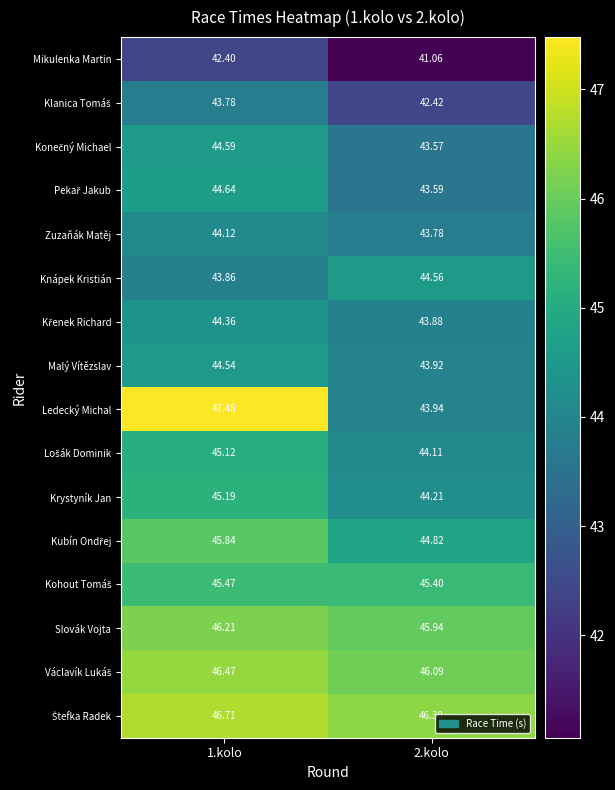

How many data points does each series have?

2